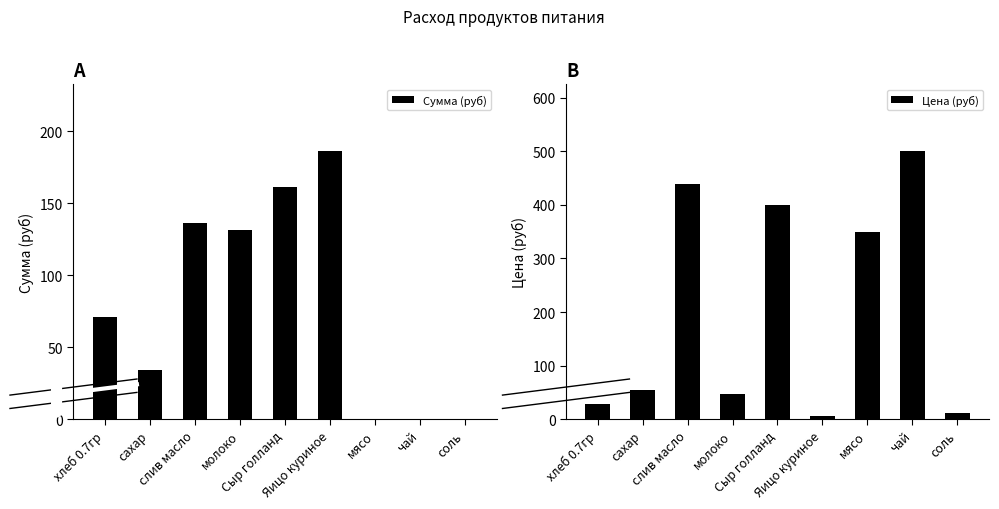

Rank the series by their maximum value, from highest to lowest.

Цена (руб), Сумма (руб)